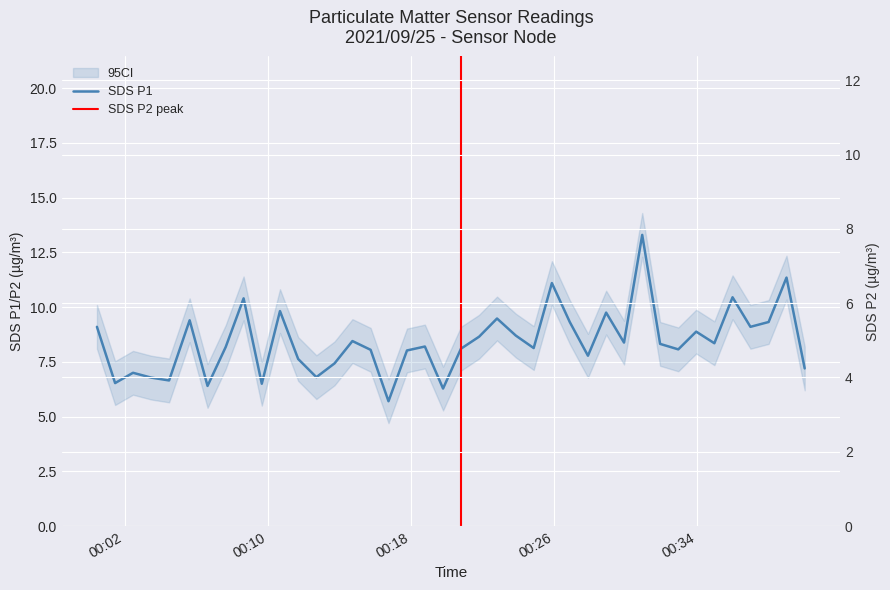

Is it true that SDS_P1 equals 9.3 at 2021/09/25 00:38:00?

True